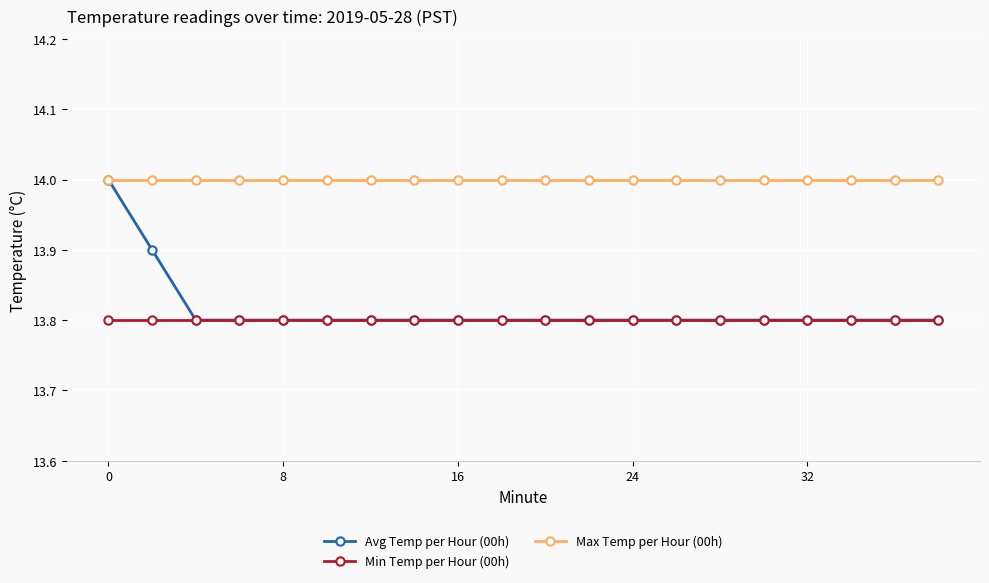

Is this an area chart (filled region under the line)?

No